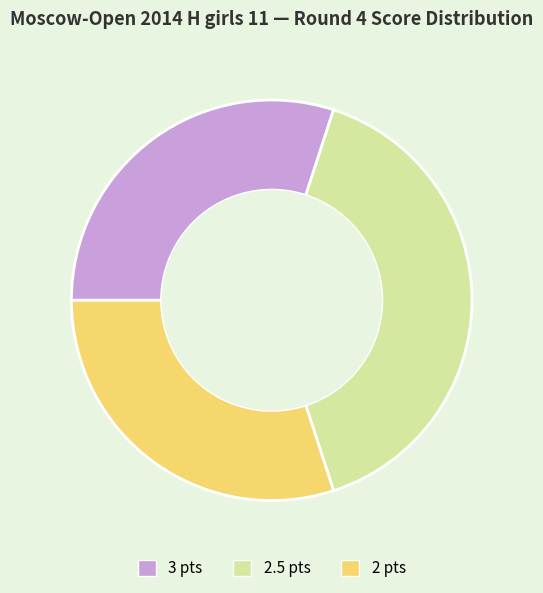

Between 2.5 pts and 2 pts, which is larger?

2.5 pts